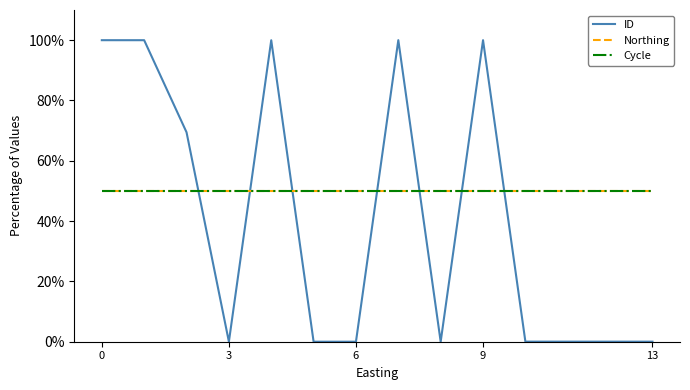

Does the chart display data point markers on the line(s)?

No